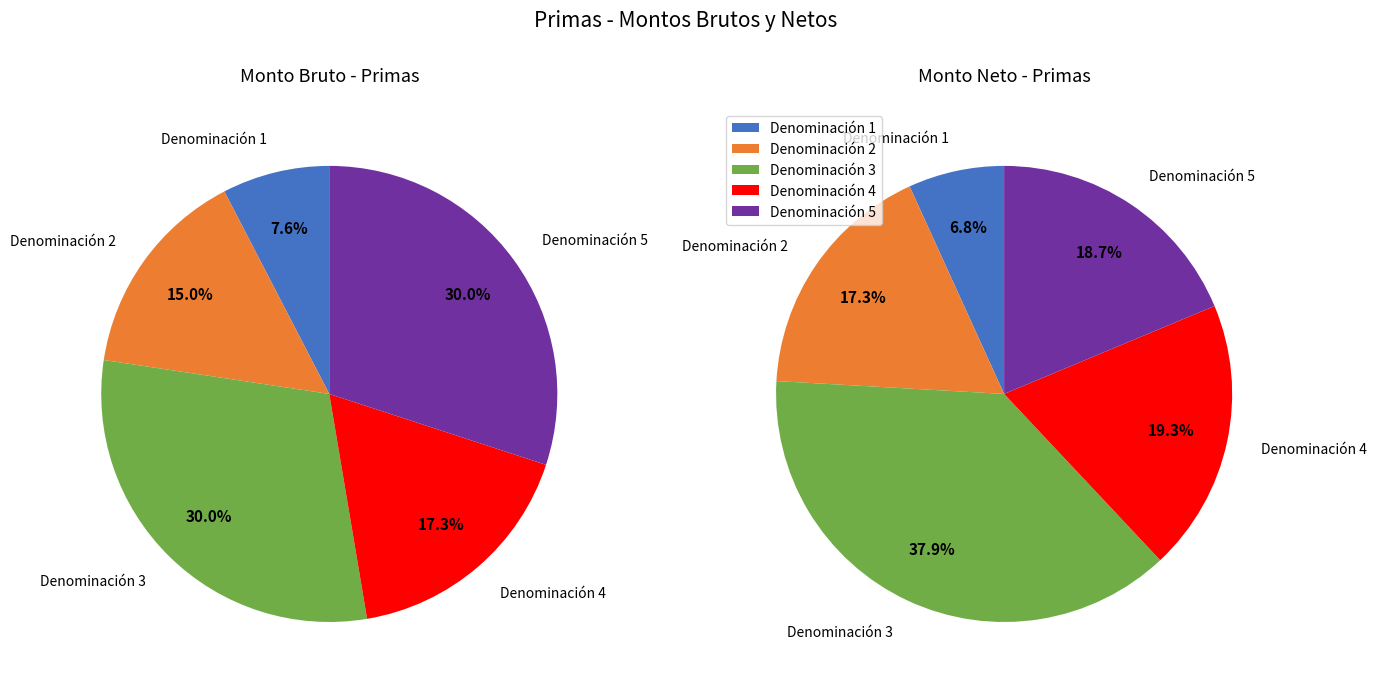

The ID 3 slice represents 1% of the pie. True or false?

False